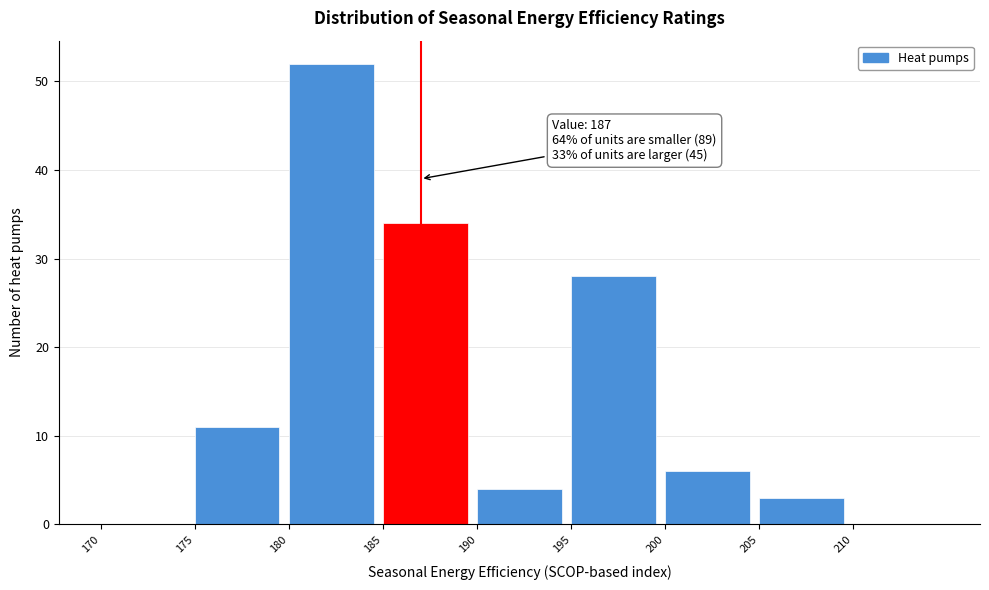

Over which range of the x-axis is the bar tallest?

180 to 185